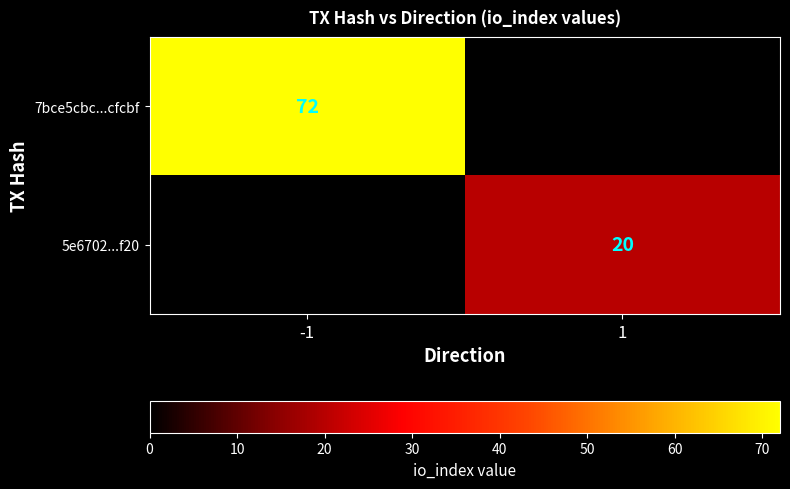

The value of 5e6702...f20 at 1 is 20. True or false?

True